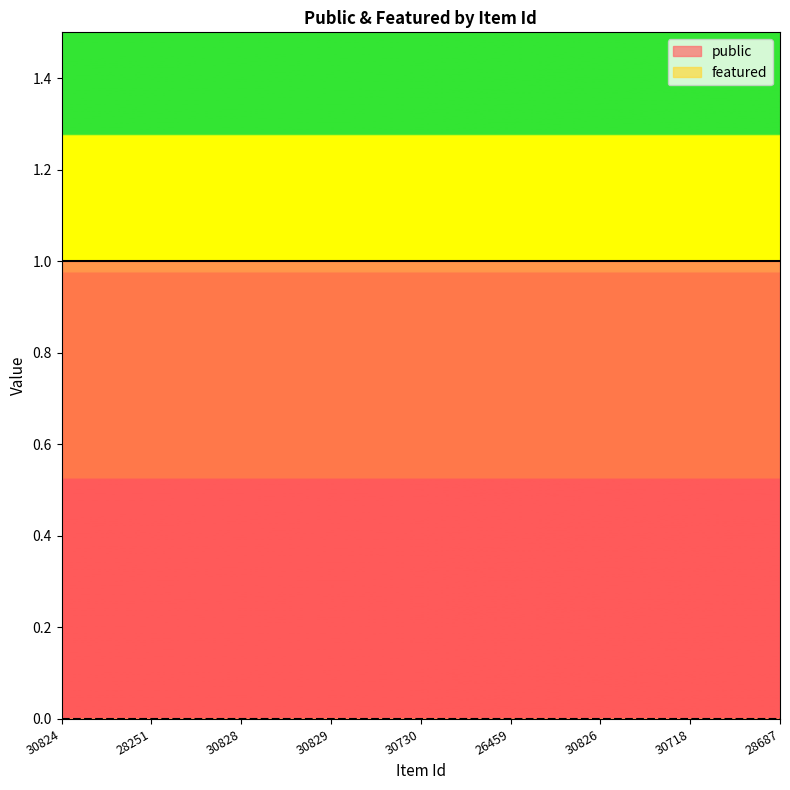

What position from the right is 30828?

7